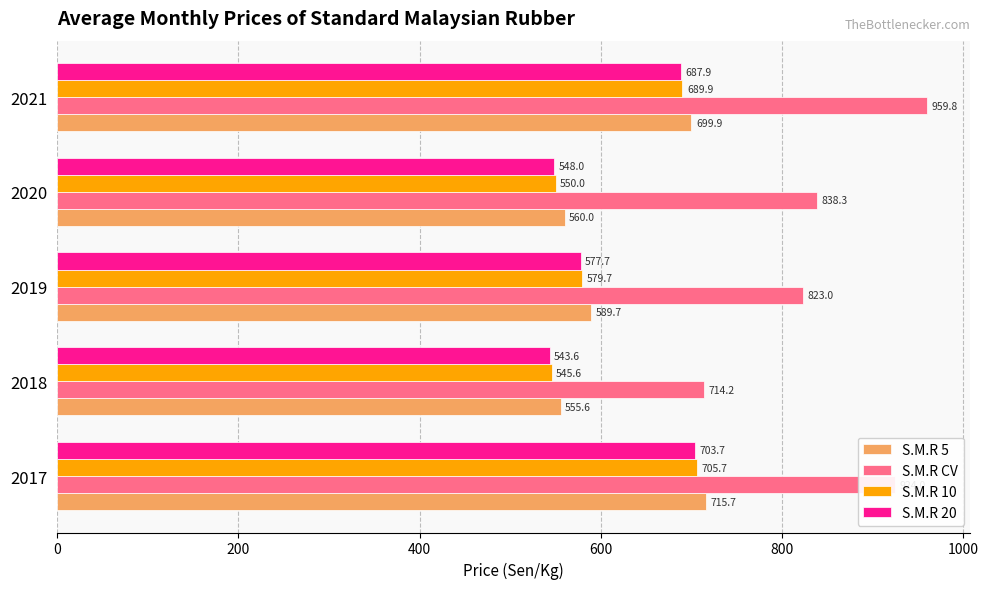

At which category is the sum across all series the highest?

2017